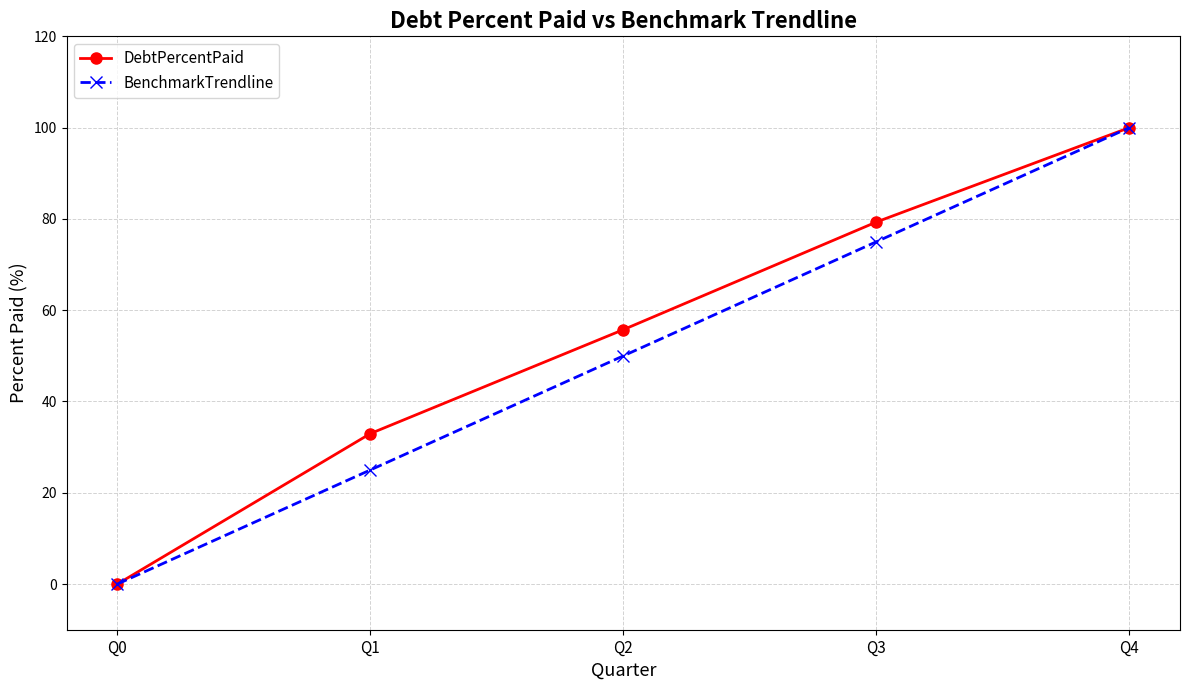

At which label does DebtPercentPaid reach its minimum?

Q0